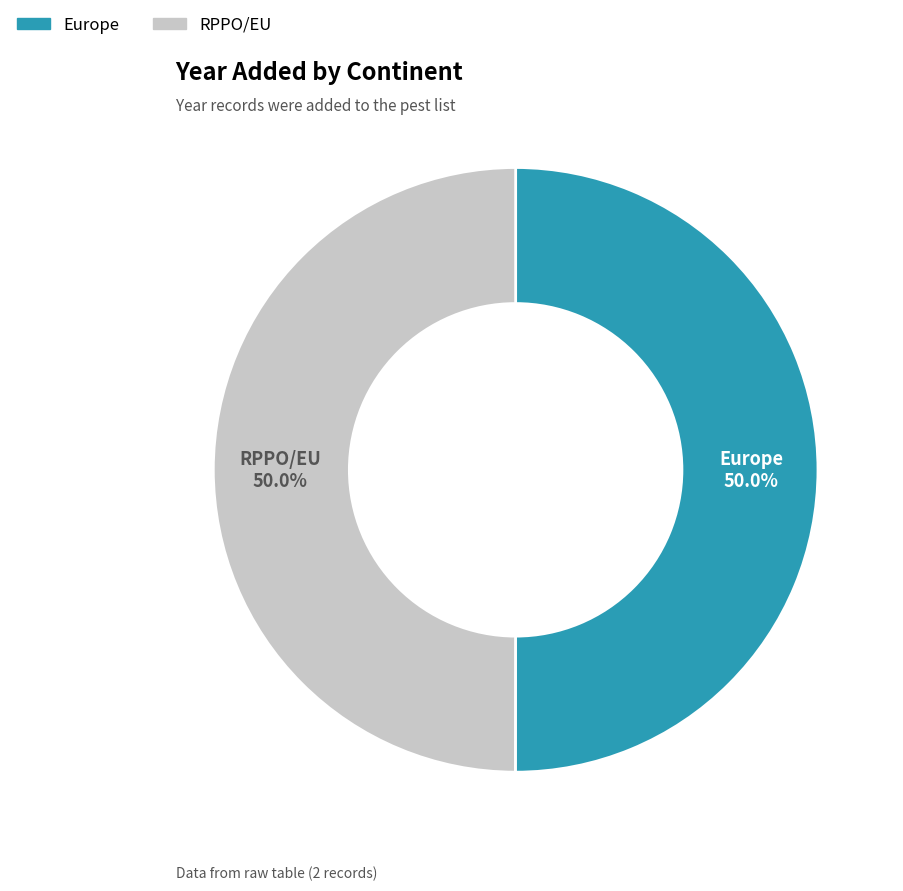

How many slices are in this pie chart?

2